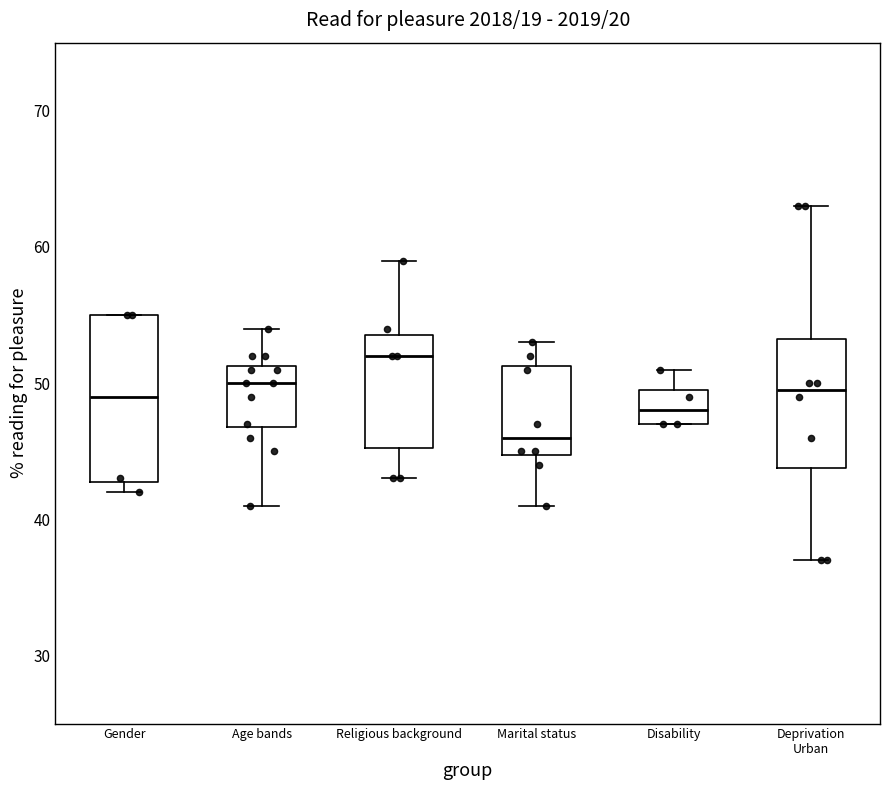

Reading left to right, transcribe this box plot: for each box, give where its median line is, the range the box spans, and where its two whiskers end, as read against the y-axis. The values are not printed on the chart, so give them approximately, as read against the axis.

Gender: median 49, box 43 to 55, whiskers 42 to 55
Age bands: median 50, box 47 to 51, whiskers 41 to 54
Religious background: median 52, box 45 to 54, whiskers 43 to 59
Marital status: median 46, box 45 to 51, whiskers 41 to 53
Disability: median 48, box 47 to 50, whiskers 47 to 51
Deprivation Urban: median 50, box 44 to 53, whiskers 37 to 63